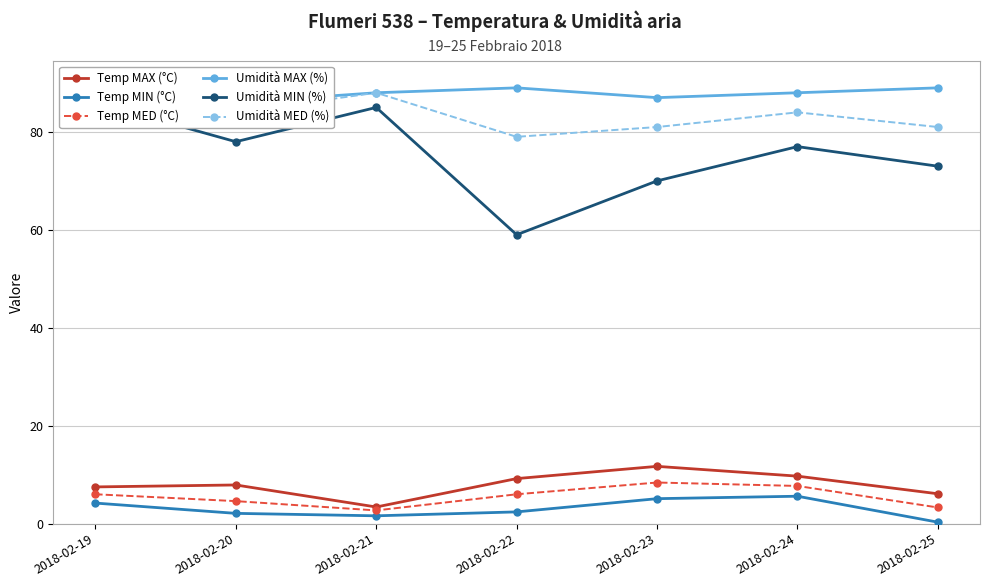

Which label corresponds to the smallest value in the chart?

2018-02-25